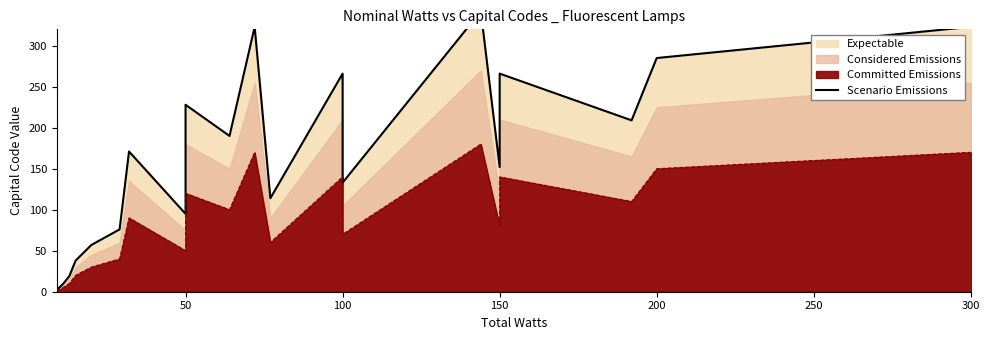

What is the greatest value displayed?

342.0